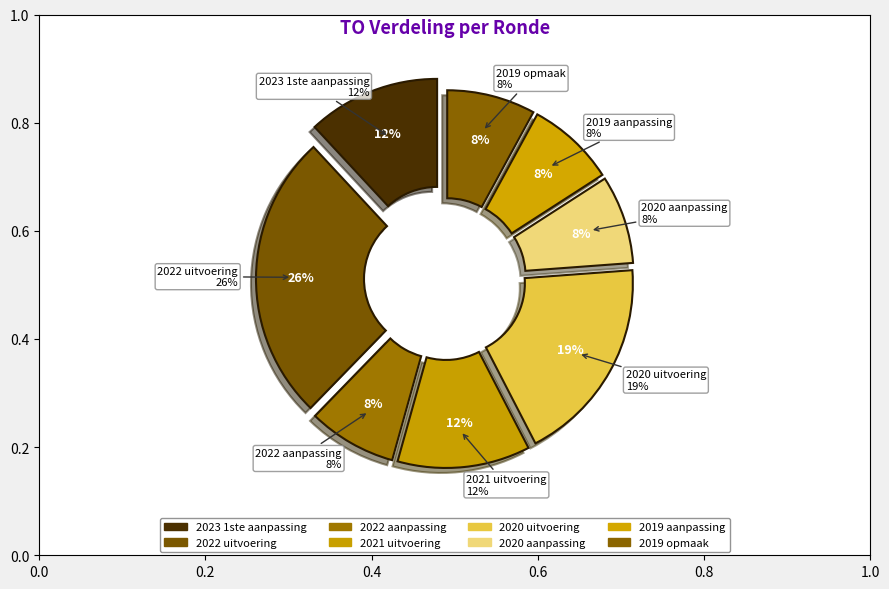

Rank the categories by value from lowest to highest.

2022 aanpassing, 2020 aanpassing, 2019 aanpassing, 2019 opmaak, 2023 1ste aanpassing, 2021 uitvoering, 2020 uitvoering, 2022 uitvoering